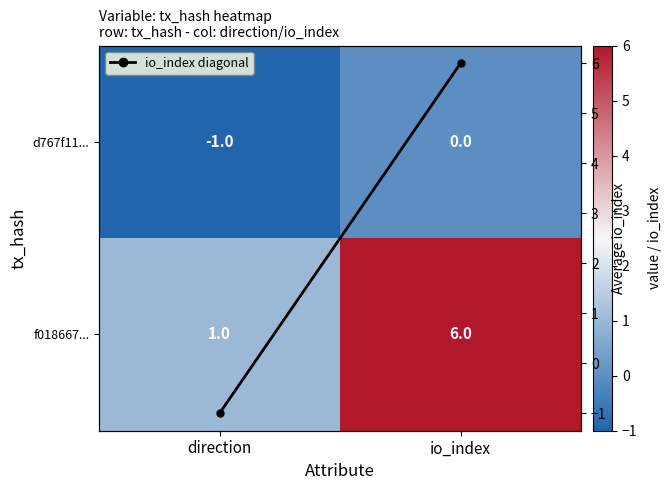

Count the io_index diagonal values in the range -1 to 6.

2